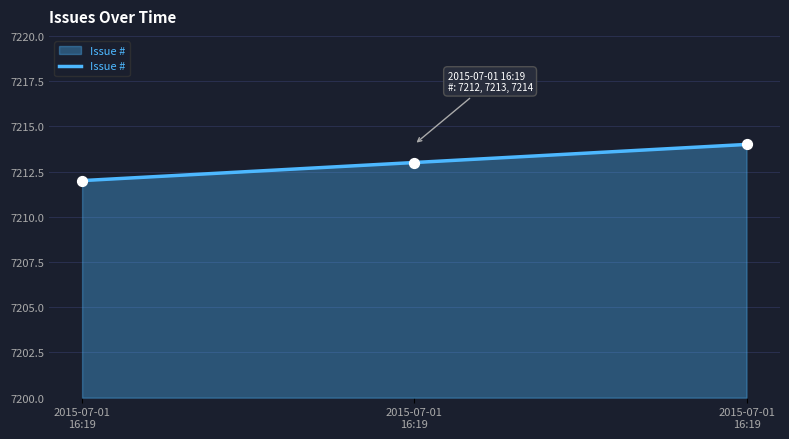

Approximately how many times larger is the value at 2015-07-01 16:19 compared to 2015-07-01 16:19?

1.0